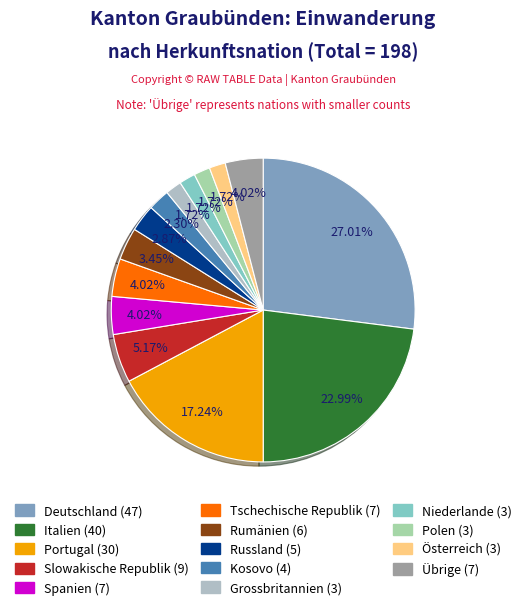

Which slice is the largest?

Deutschland